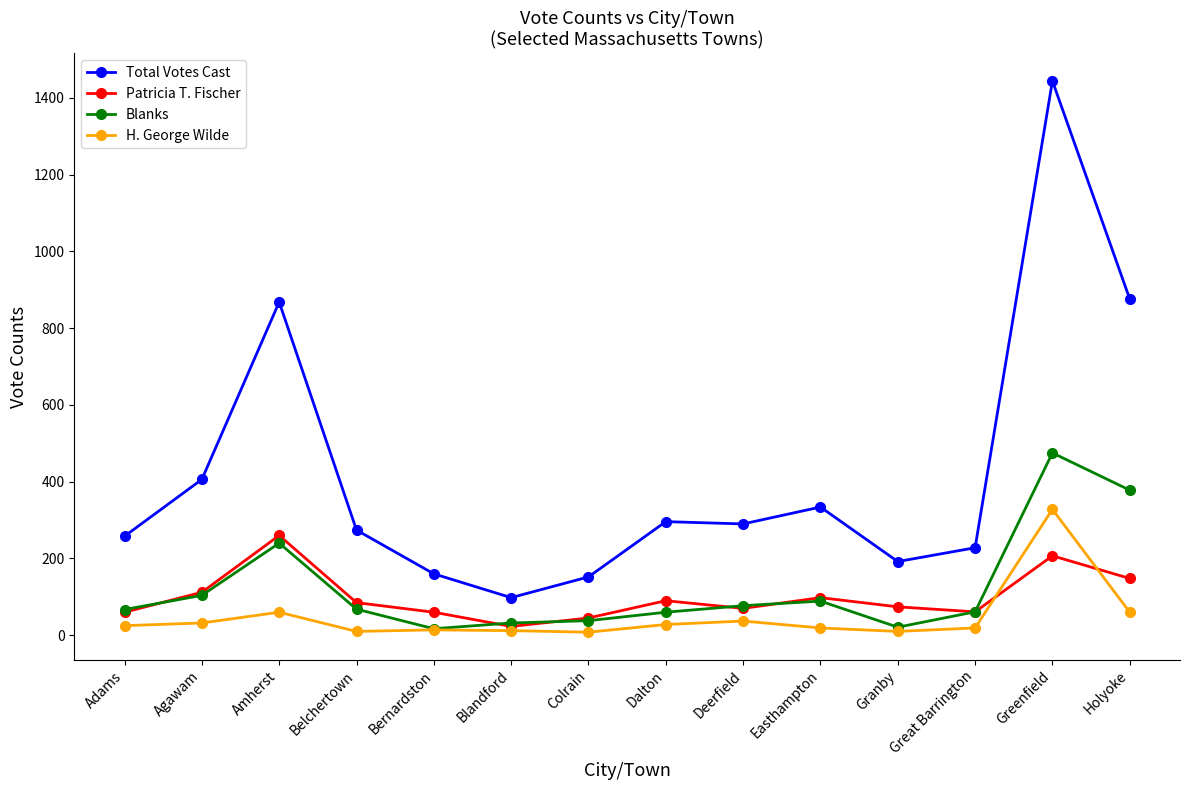

What is the sum of all Patricia T. Fischer values?

1393